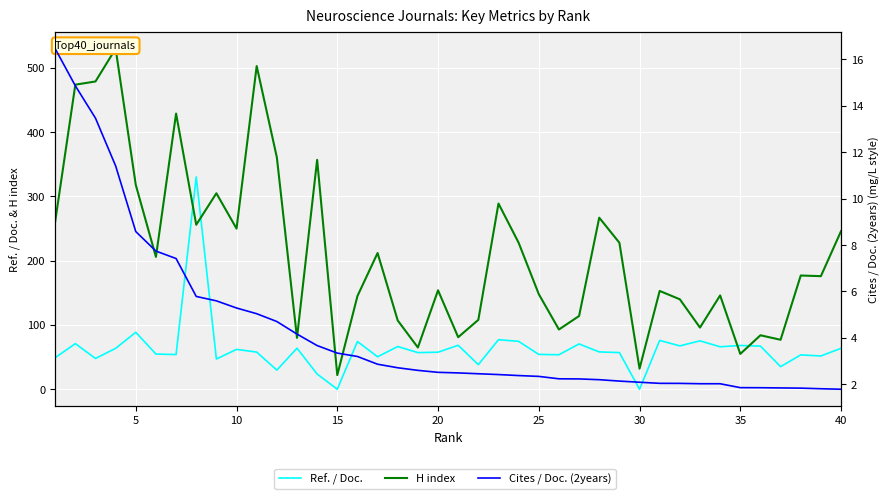

Is the value of Cites / Doc. (2years) at 30 greater than the value of Ref. / Doc. at 35?

No